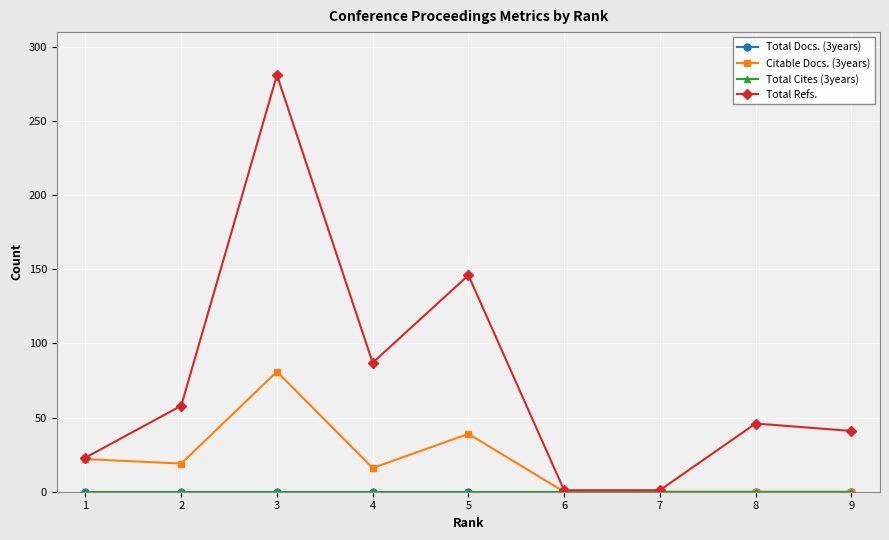

Reading left to right, what are all the values shown in this chart?

Total Docs. (3years): 9=0	8=0	7=0	6=0	5=0	4=0	3=0	2=0	1=0
Citable Docs. (3years): 9=0	8=0	7=0	6=0	5=39	4=16	3=81	2=19	1=22
Total Cites (3years): 9=0	8=0	7=0	6=0	5=0	4=0	3=0	2=0	1=0
Total Refs.: 9=41	8=46	7=1	6=1	5=146	4=87	3=281	2=58	1=23